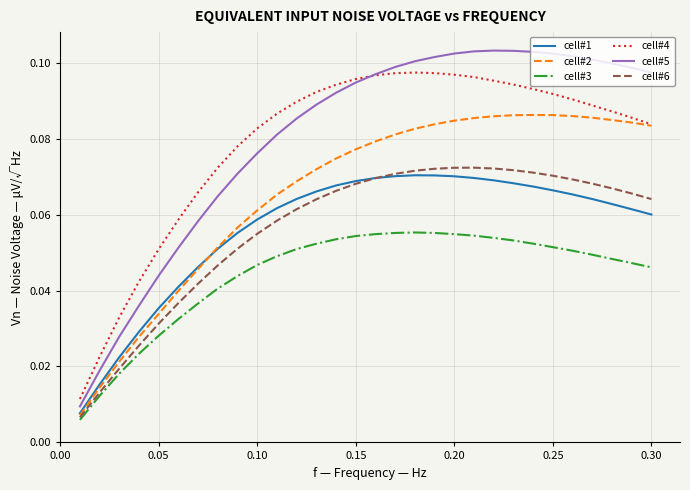

Which series has the widest spread of values?

cell#5